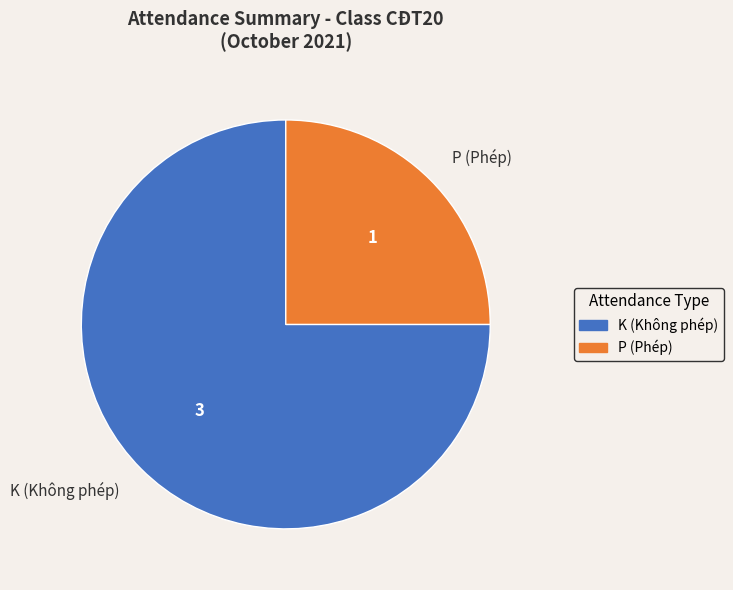

True or false: K (Không phép) accounts for 75% of the total.

True